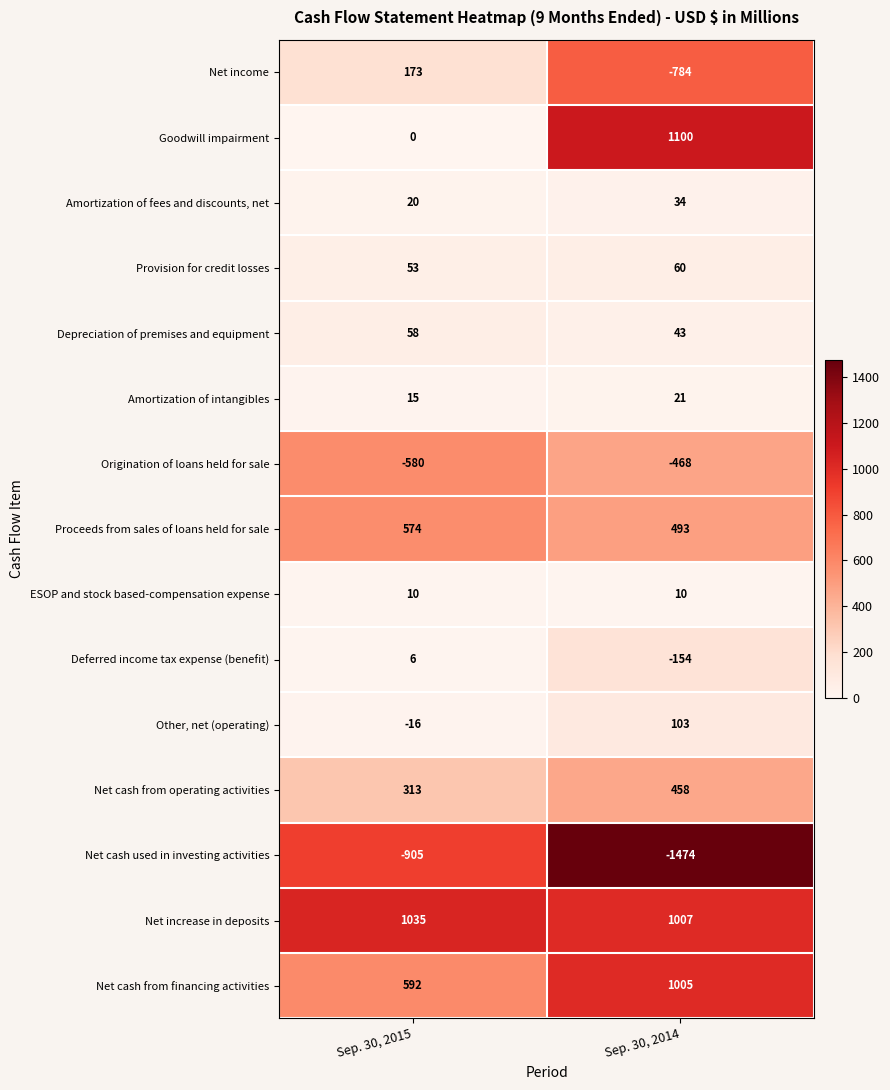

What is the difference between the highest and lowest values at Sep. 30, 2015?

1940